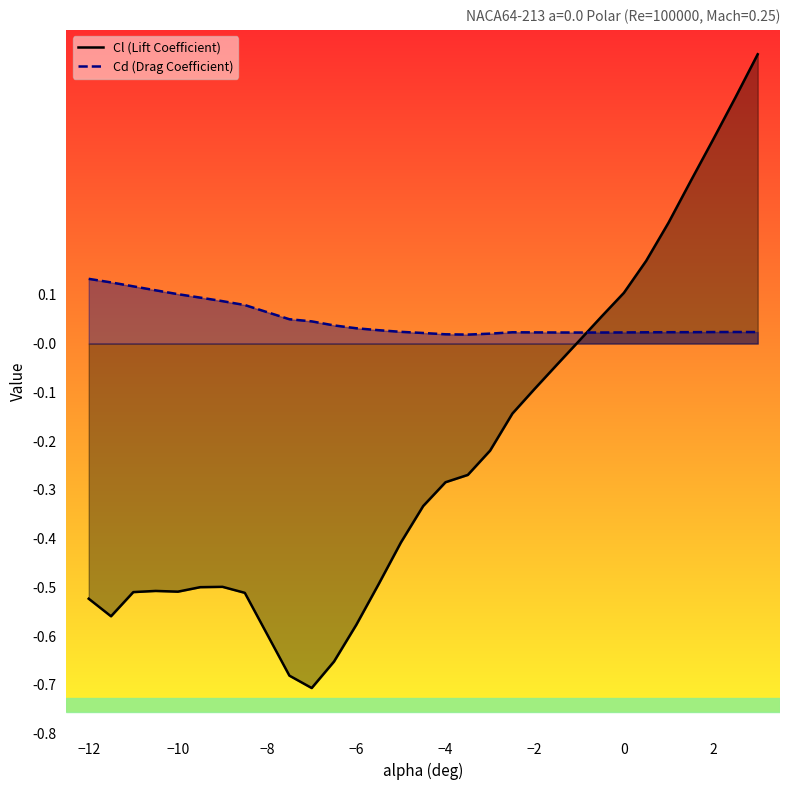

Is it true that Cd (Drag Coefficient) equals 0.2 at −10?

False